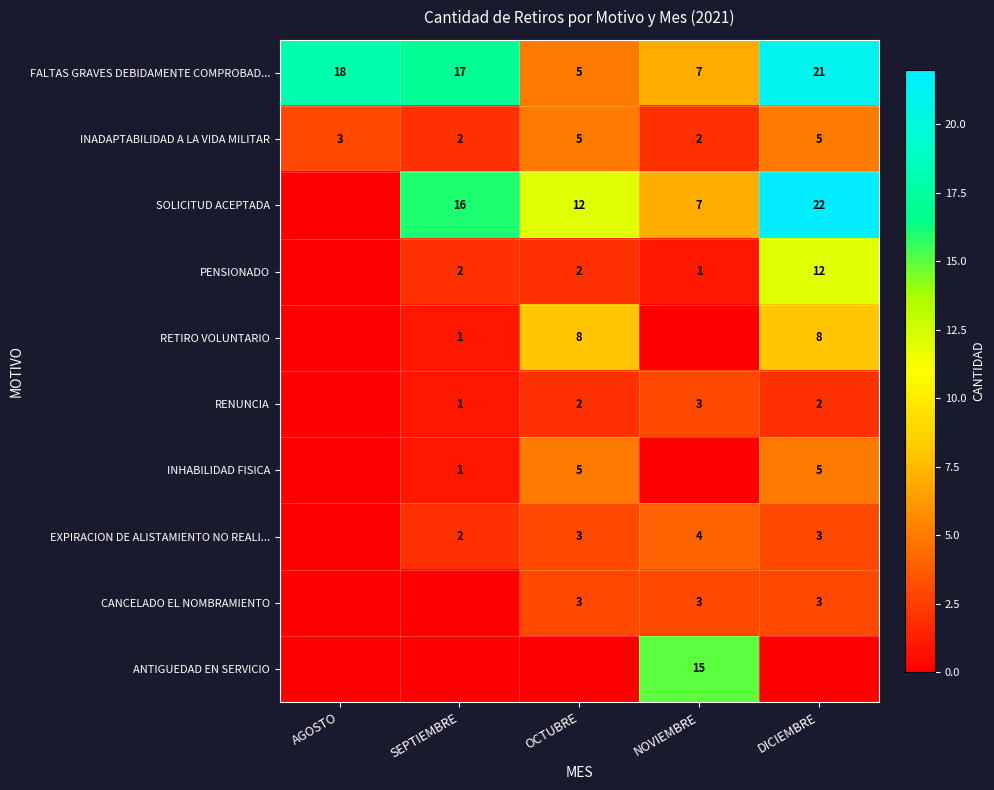

How many series are shown in this chart?

10